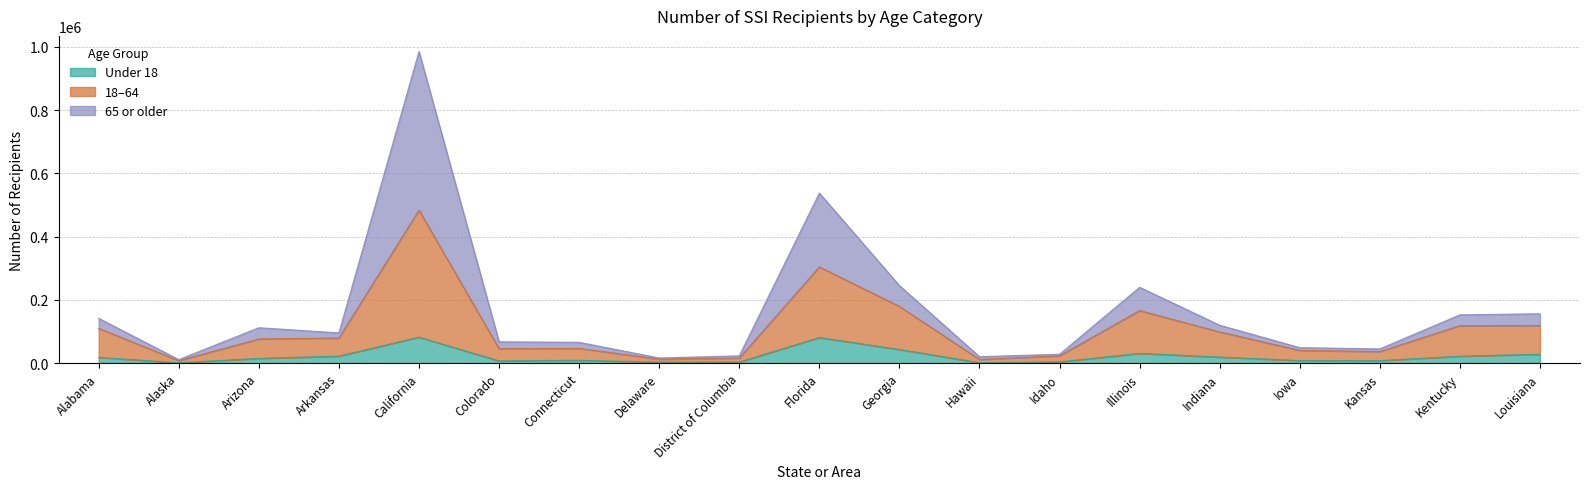

Which series has the widest spread of values?

65 or older